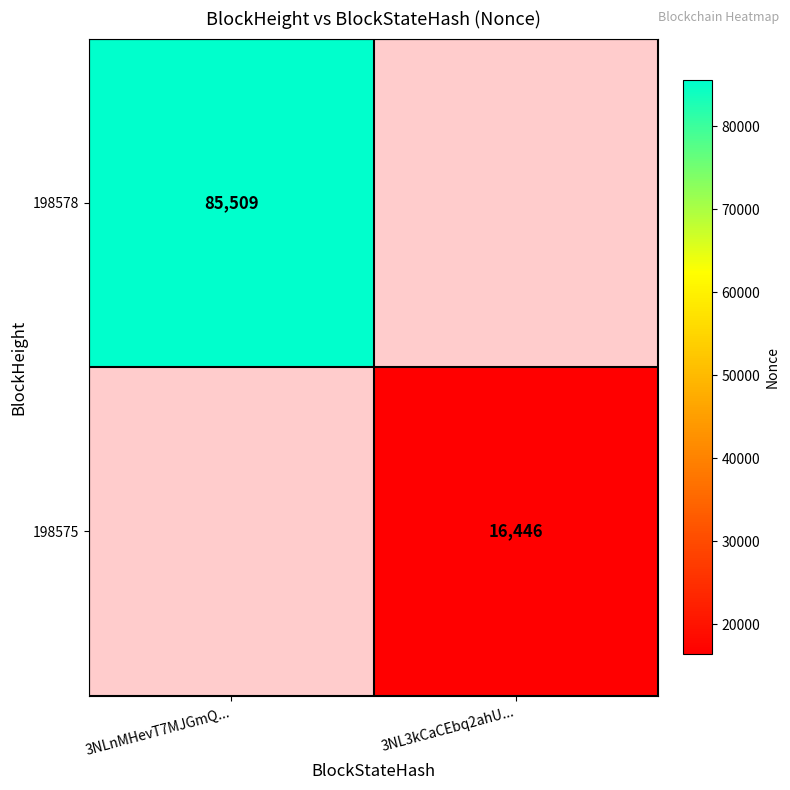

The value of 198578 at 3NLnMHevT7MJGmQ... is 133623.5. True or false?

False